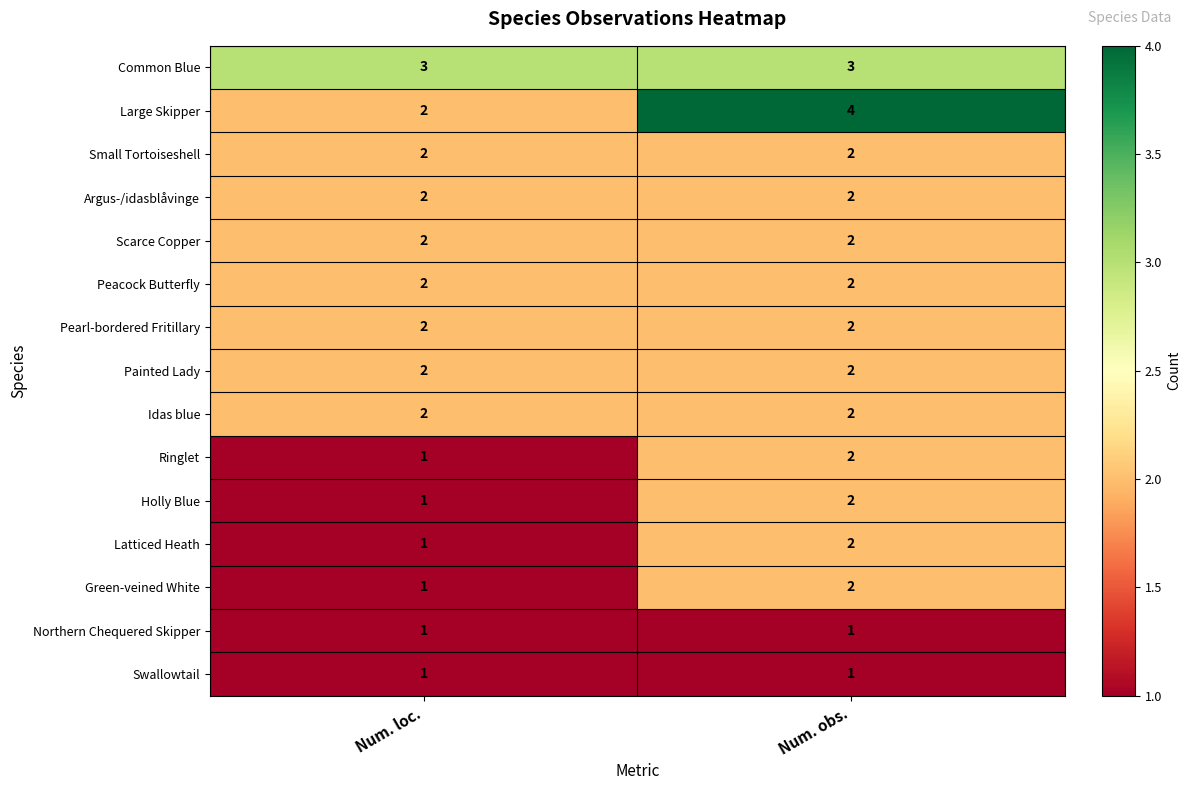

Where is Holly Blue nearest to the value 1?

Num. loc.